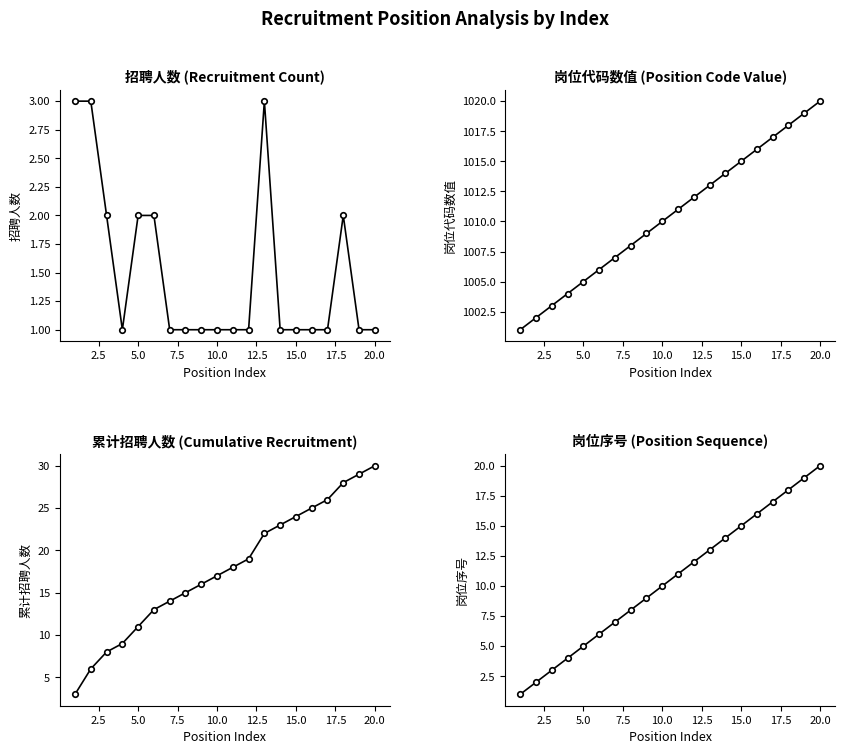

Between 17.5 and 14, which is larger?

17.5